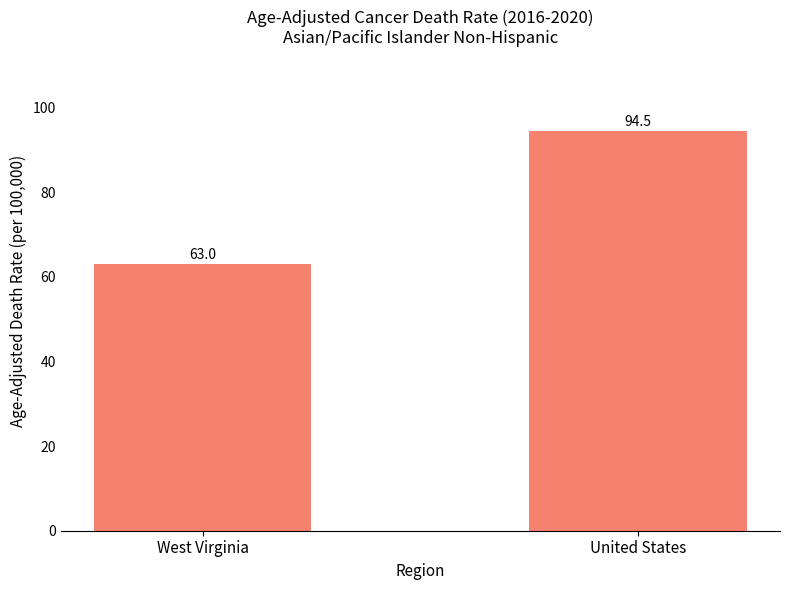

Is it true that the value at West Virginia is 63.0?

True